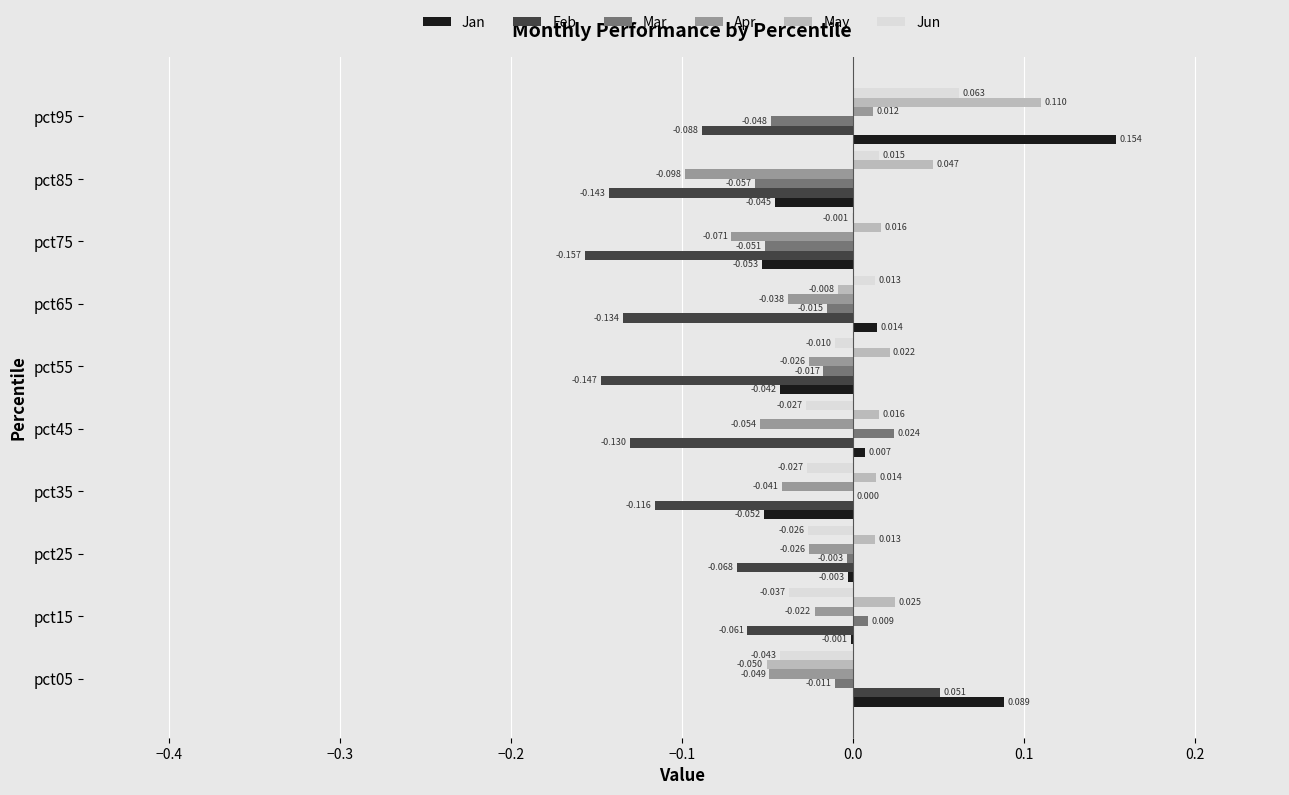

Between pct15 and pct45, which series saw the biggest shift?

Feb